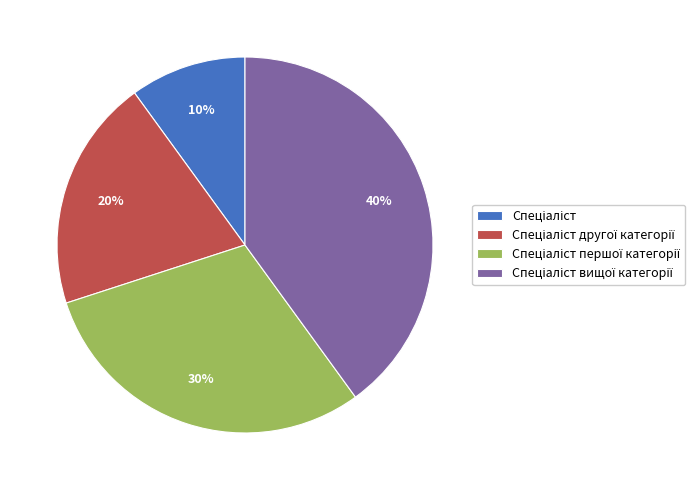

To the nearest percent, what is the difference between the largest and smallest slice percentages?

30%